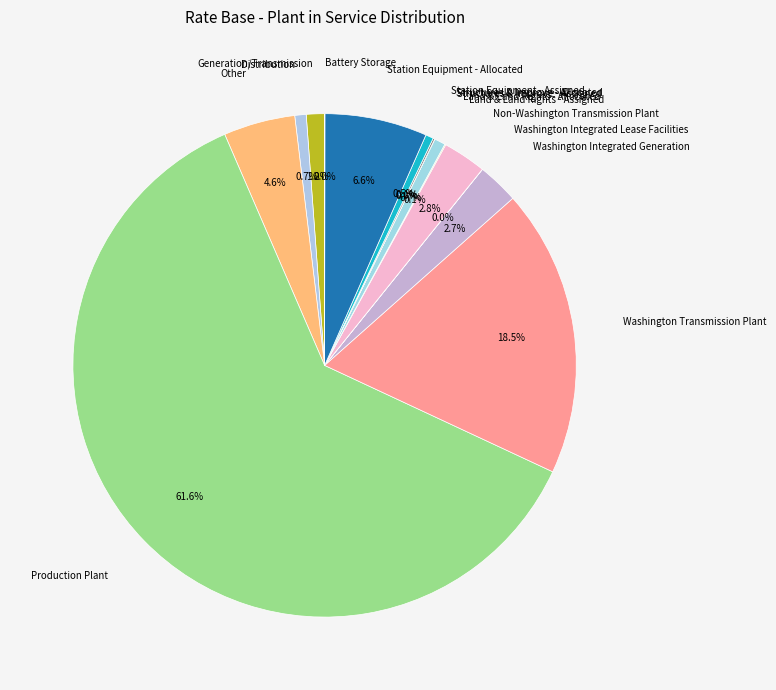

Which category accounts for the majority?

Production Plant